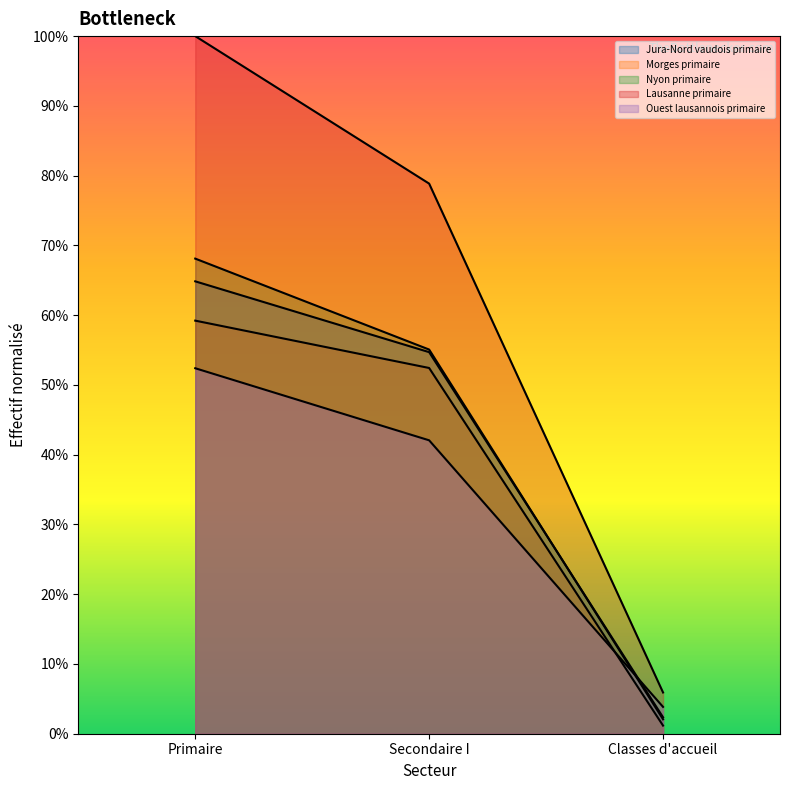

How many data points in Lausanne primaire are less than 78?

1